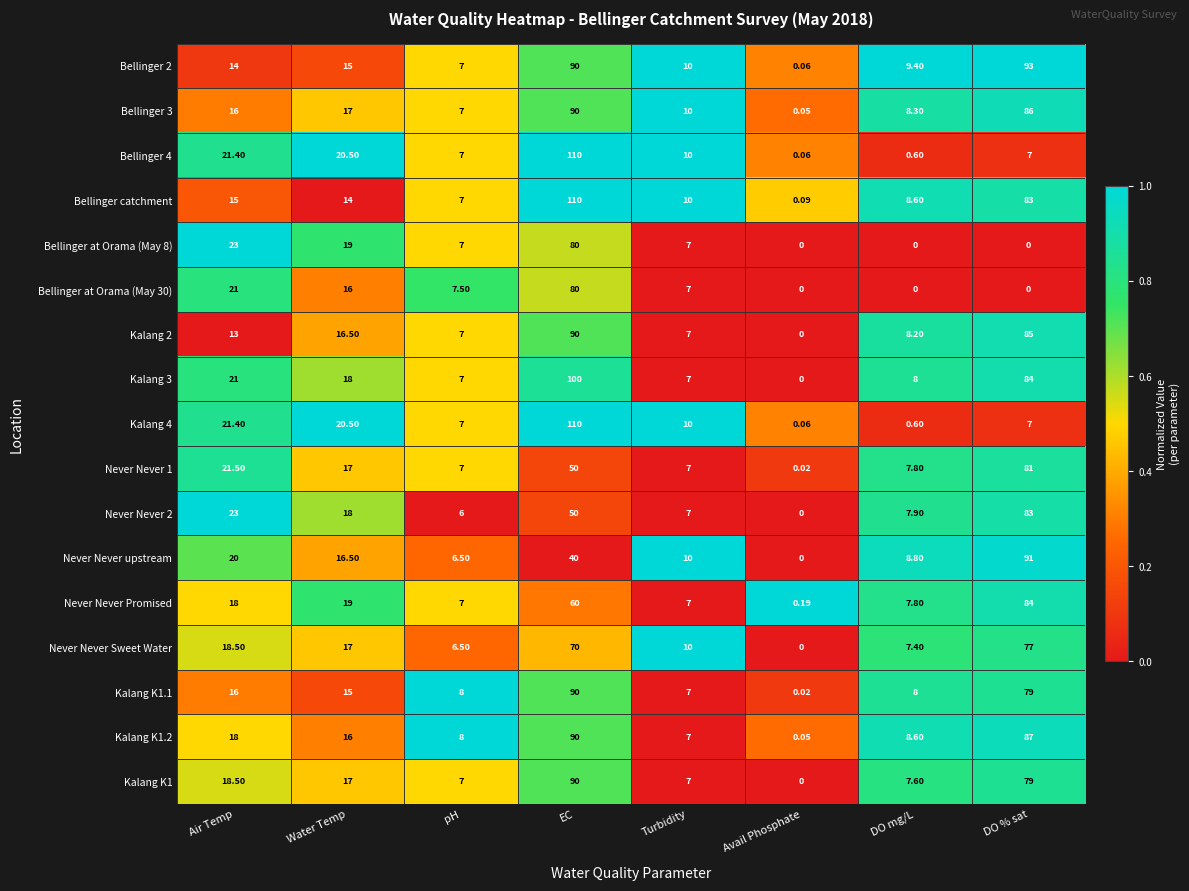

Which series changed the most between Water Temp and EC?

Bellinger catchment